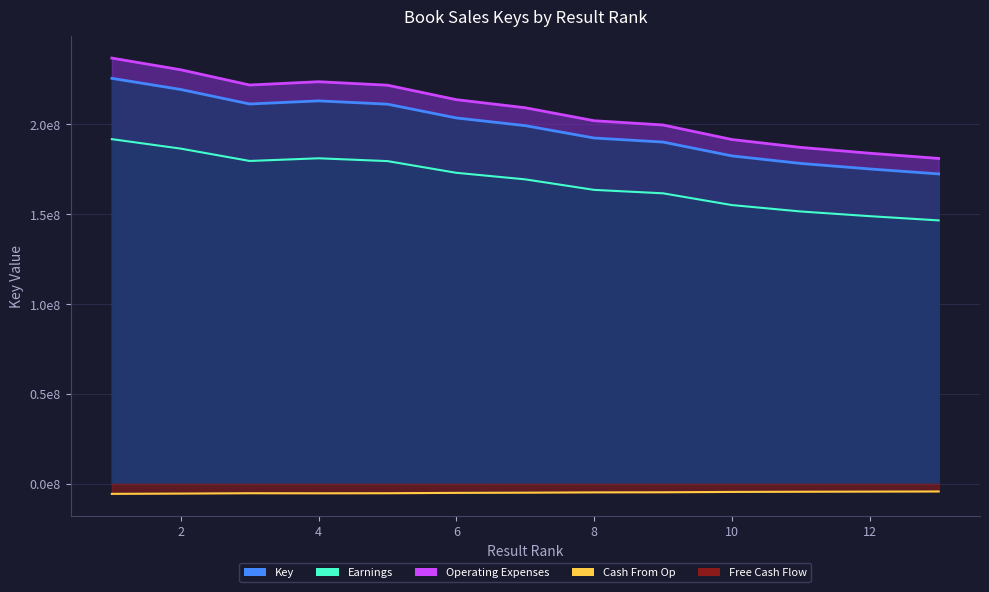

What is the minimum value shown in the chart?

172408811